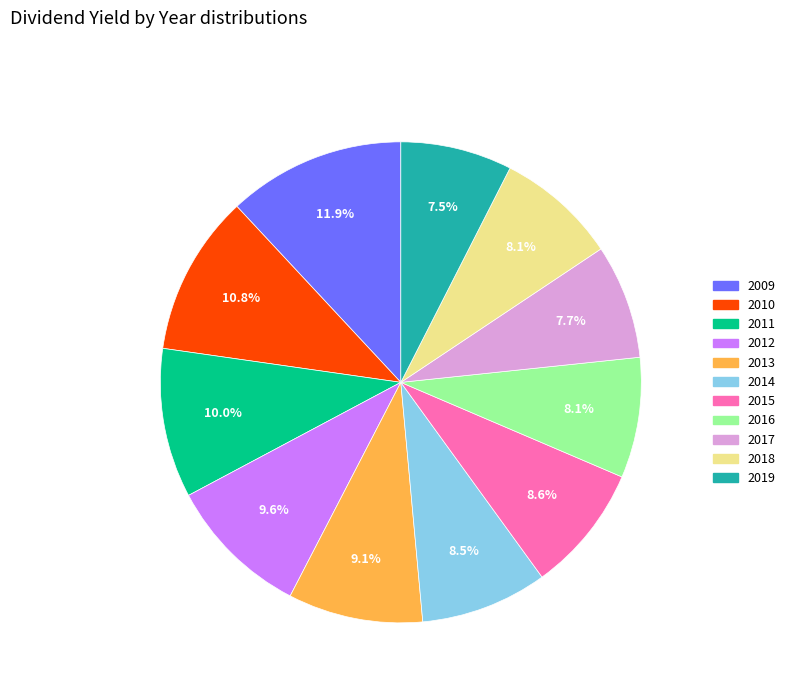

Combined, do 2018 and 2015 account for over 50%?

No